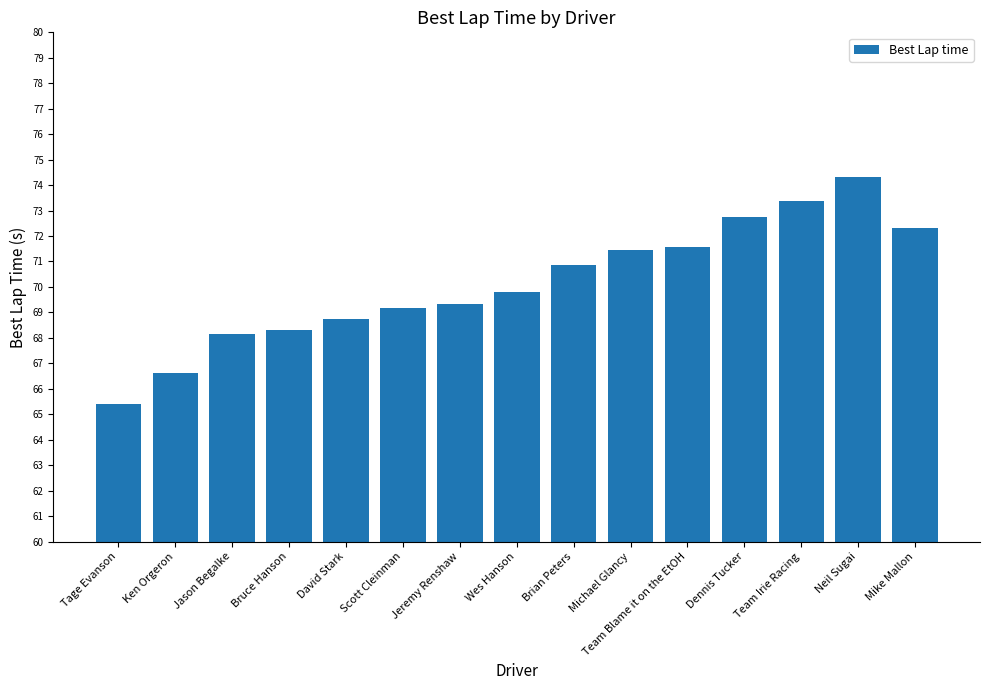

Reading left to right, transcribe all the data shown in this chart.

Tage Evanson=65.4	Ken Orgeron=66.6	Jason Begalke=68.2	Bruce Hanson=68.3	David Stark=68.7	Scott Cleinman=69.2	Jeremy Renshaw=69.3	Wes Hanson=69.8	Brian Peters=70.9	Michael Glancy=71.5	Team Blame it on the EtOH=71.6	Dennis Tucker=72.8	Team Irie Racing=73.4	Neil Sugai=74.3	Mike Mallon=72.3